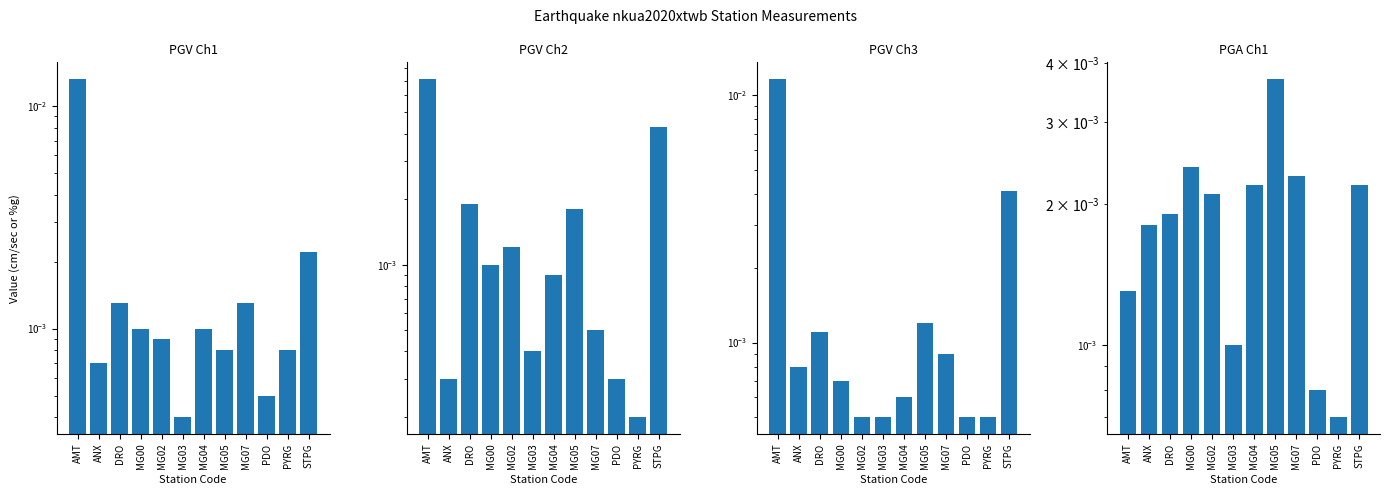

Reading left to right, transcribe all the data shown in this chart.

PGV Ch1: 0.0	0.0	0.0	0.0	0.0	0.0	0.0	0.0	0.0	0.0	0.0	0.0
PGV Ch2: 0.0	0.0	0.0	0.0	0.0	0.0	0.0	0.0	0.0	0.0	0.0	0.0
PGV Ch3: 0.0	0.0	0.0	0.0	0.0	0.0	0.0	0.0	0.0	0.0	0.0	0.0
PGA Ch1: 0.0	0.0	0.0	0.0	0.0	0.0	0.0	0.0	0.0	0.0	0.0	0.0